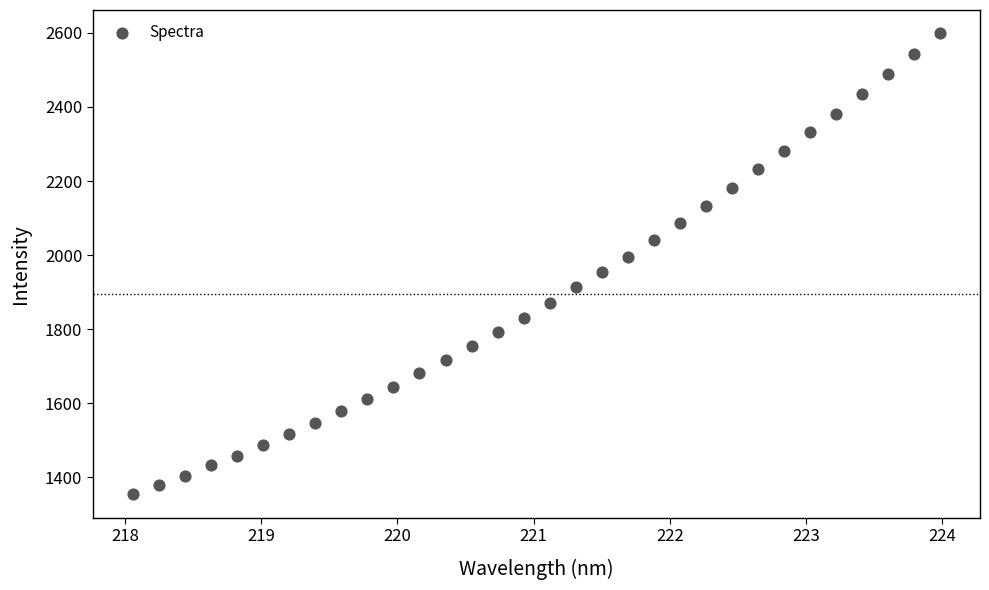

What is the range of X values (max minus min)?

5.9